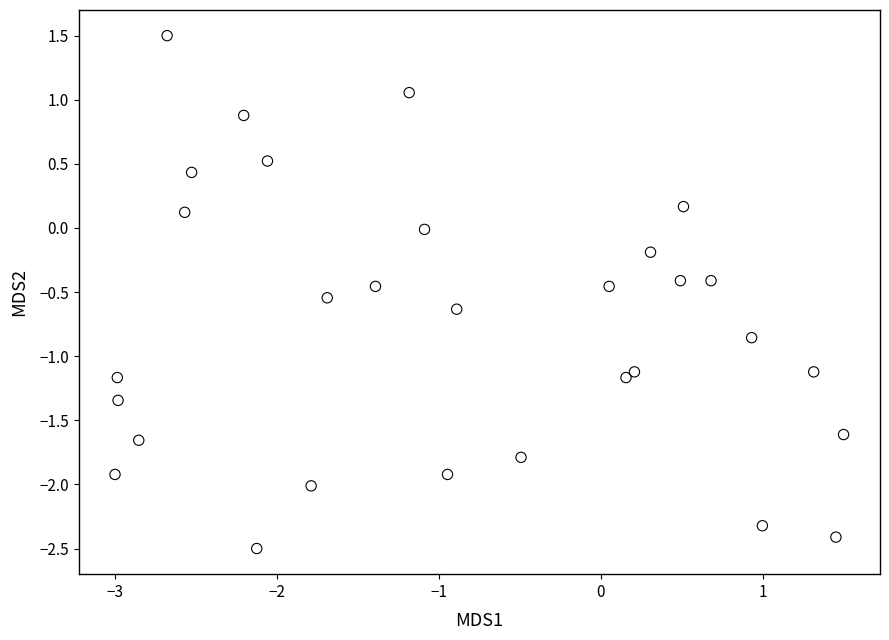

What is the range of X values (max minus min)?

4.5